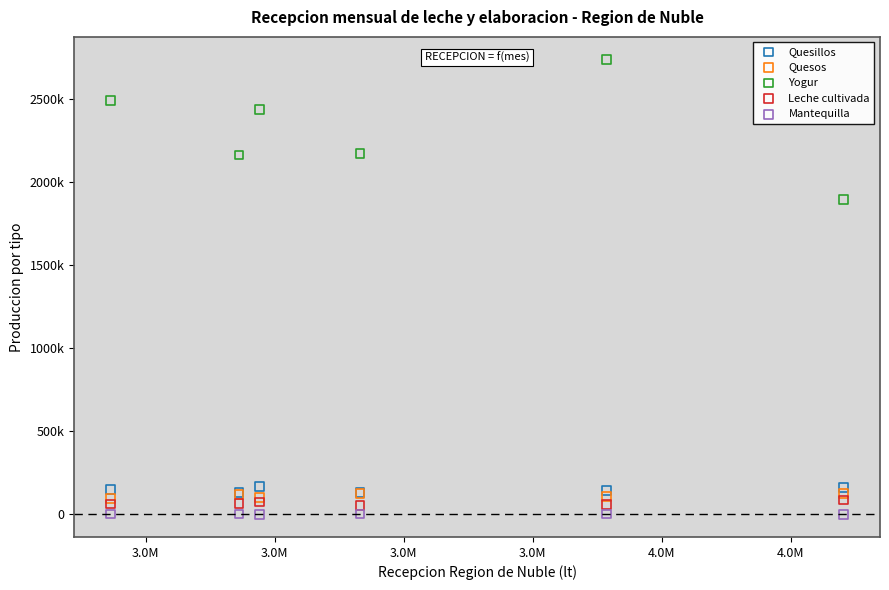

What are all the series names shown in the legend?

Quesillos, Quesos, Yogur, Leche cultivada, Mantequilla